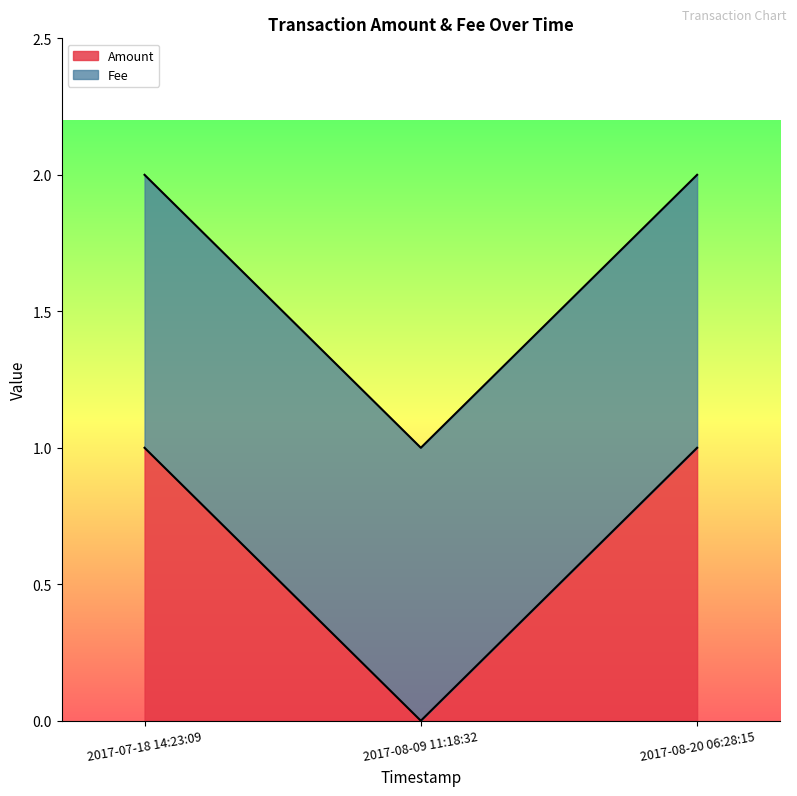

Which category has the lowest value in the Amount series?

2017-08-09 11:18:32